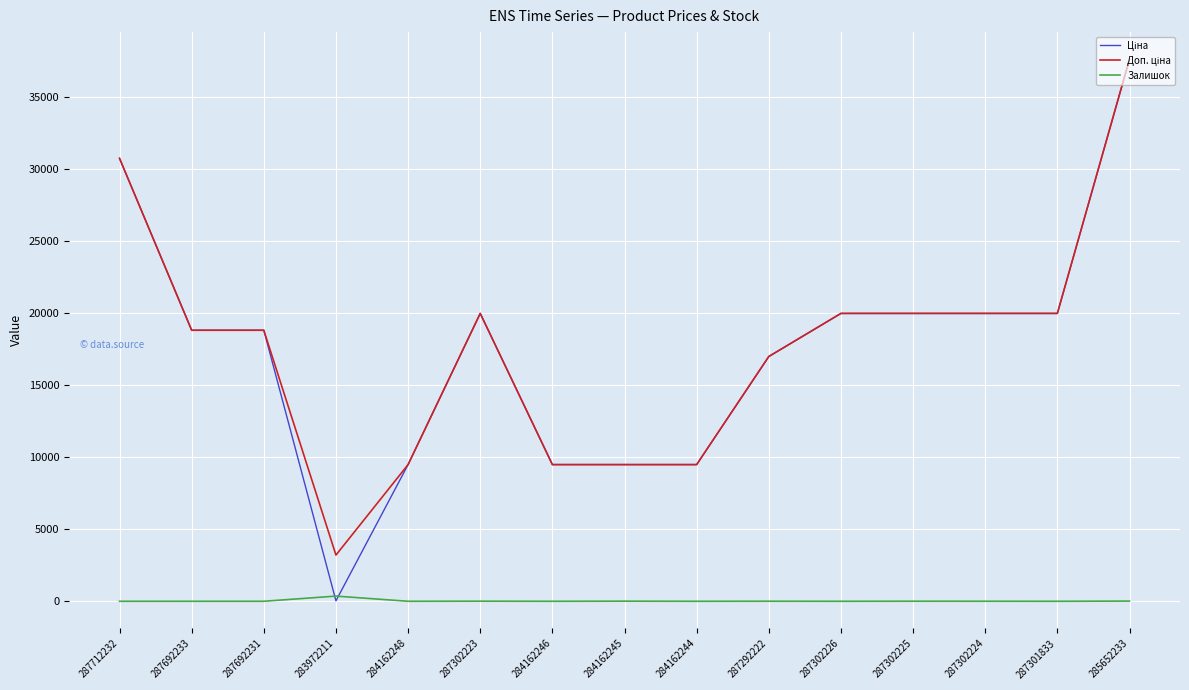

What is the sum of all Залишок values?

400.0